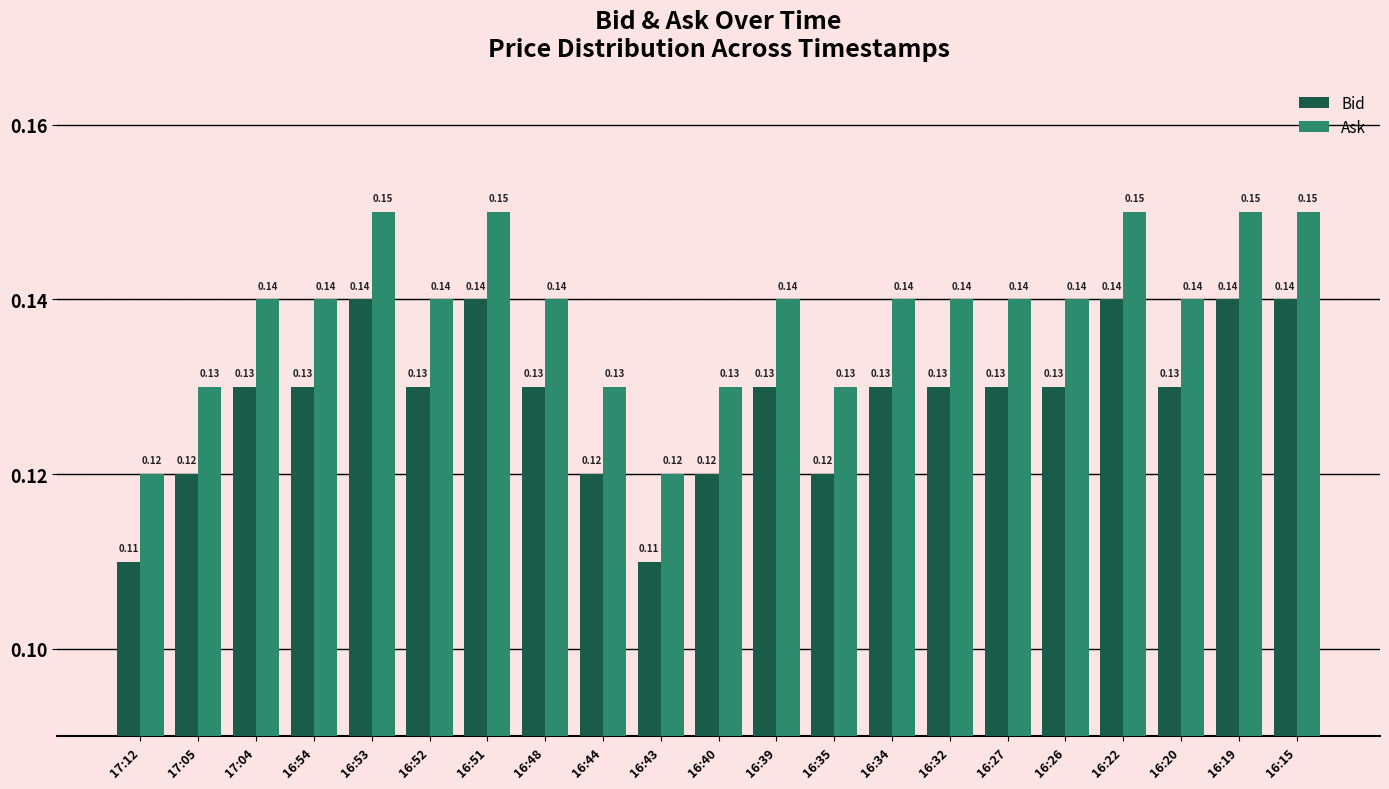

List the series in order of their peak value, highest first.

Ask, Bid